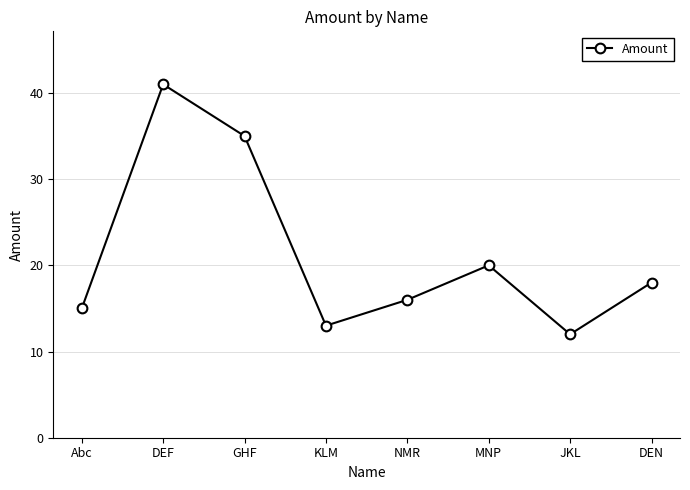

What is the sum of the values at KLM and NMR?

29